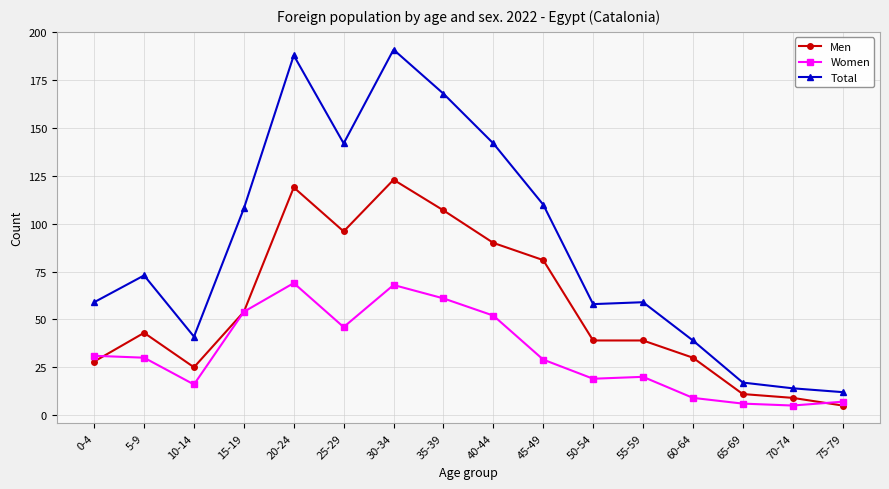

How many lines are shown in the chart?

3